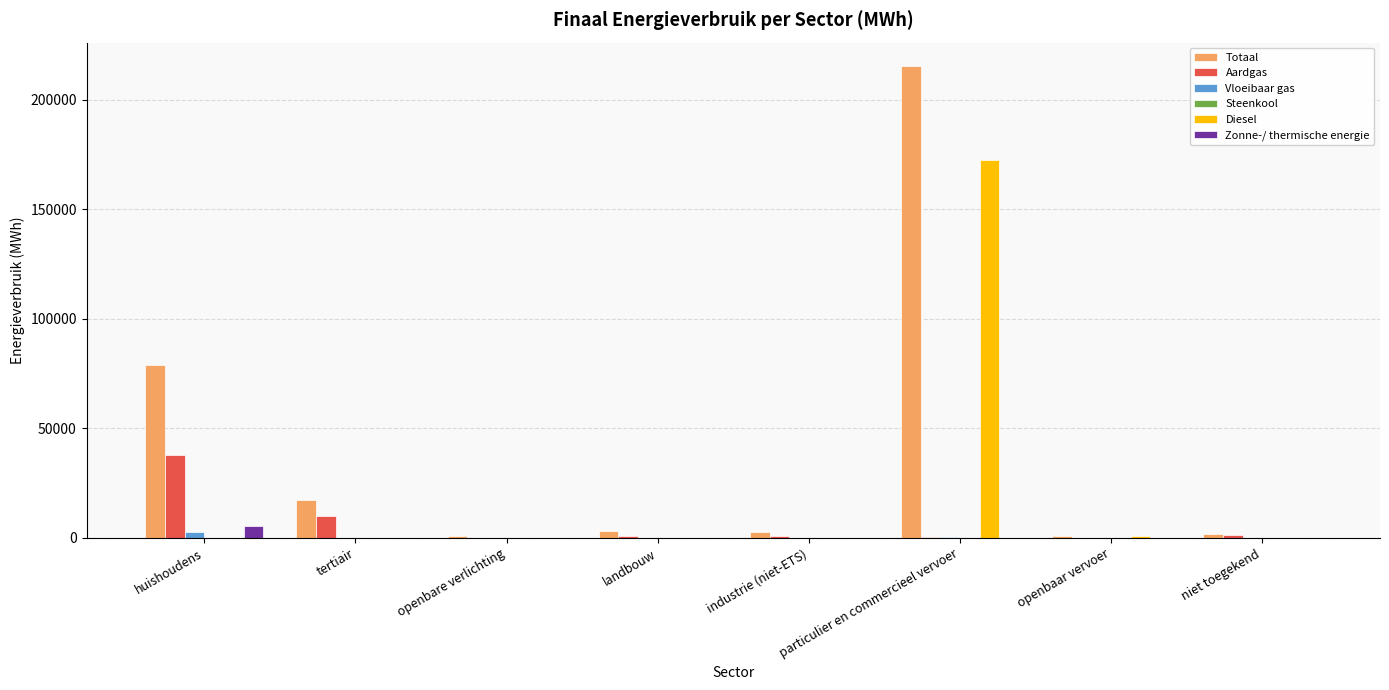

Which category has the highest value across all series?

particulier en commercieel vervoer